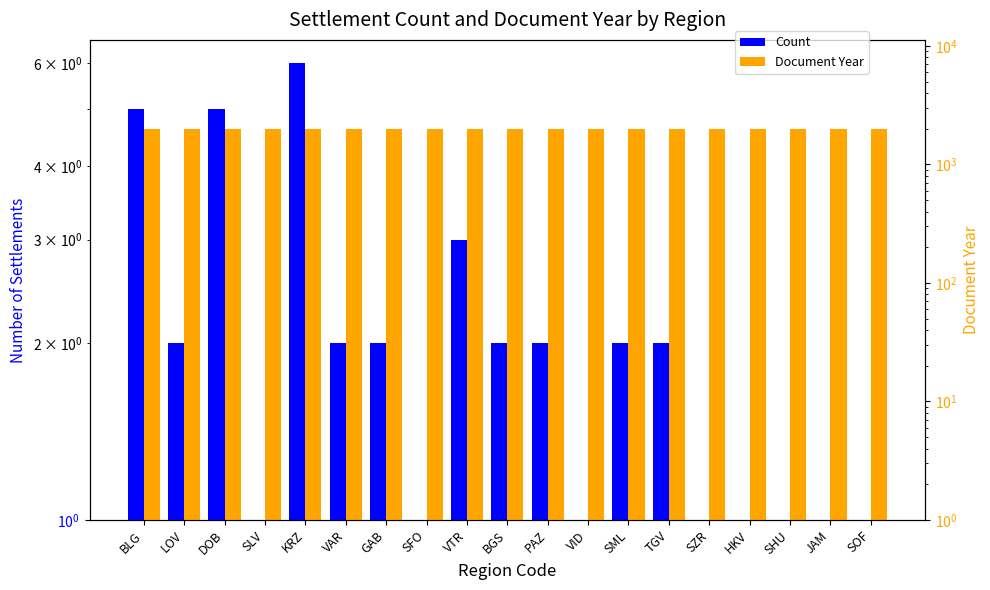

Which series has the largest total across all categories?

Document Year